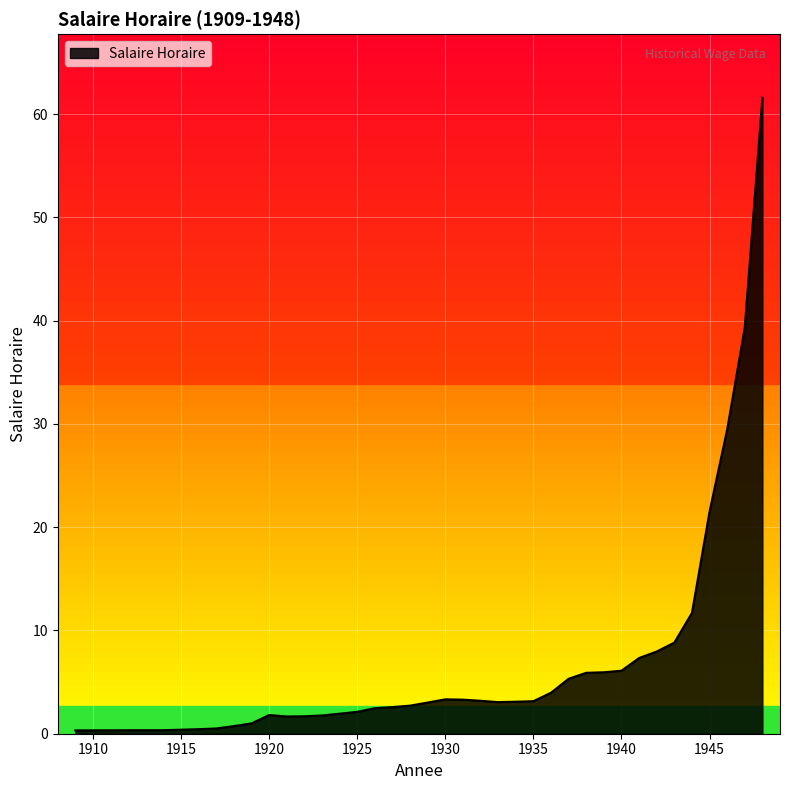

What is the difference between the maximum and minimum values?

61.3